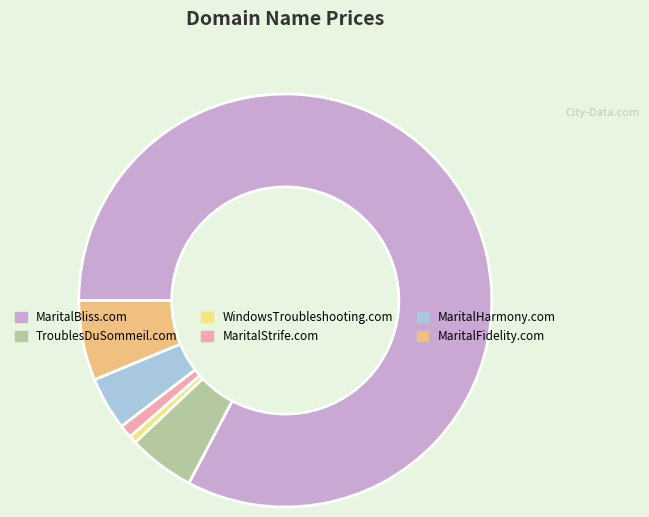

Does any single category account for the majority?

Yes